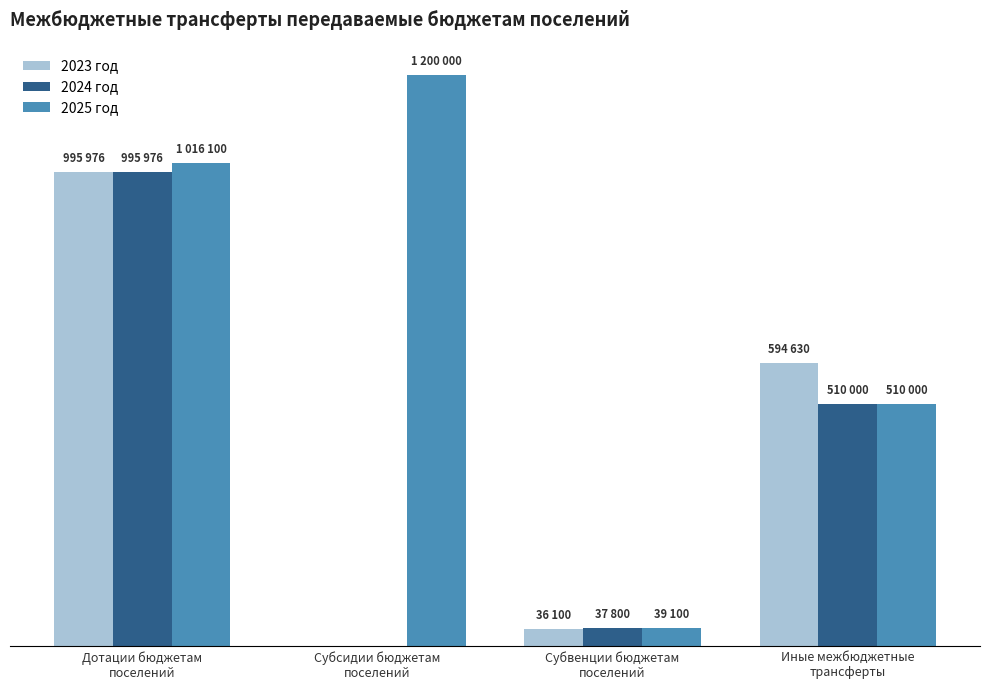

Between Субсидии бюджетам
поселений and Субвенции бюджетам
поселений, which is larger?

Субвенции бюджетам
поселений